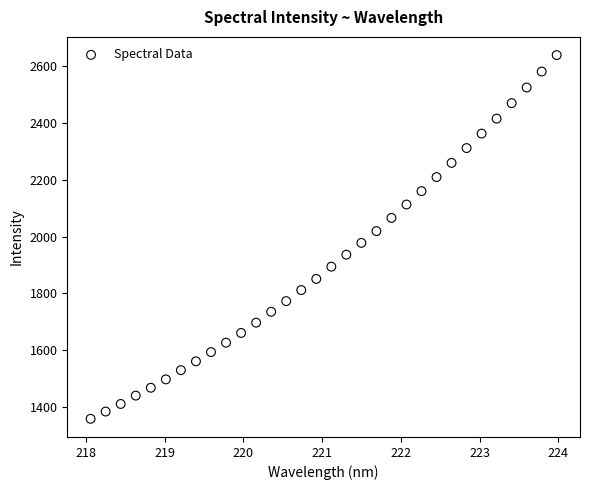

What is the range of X values (max minus min)?

5.9